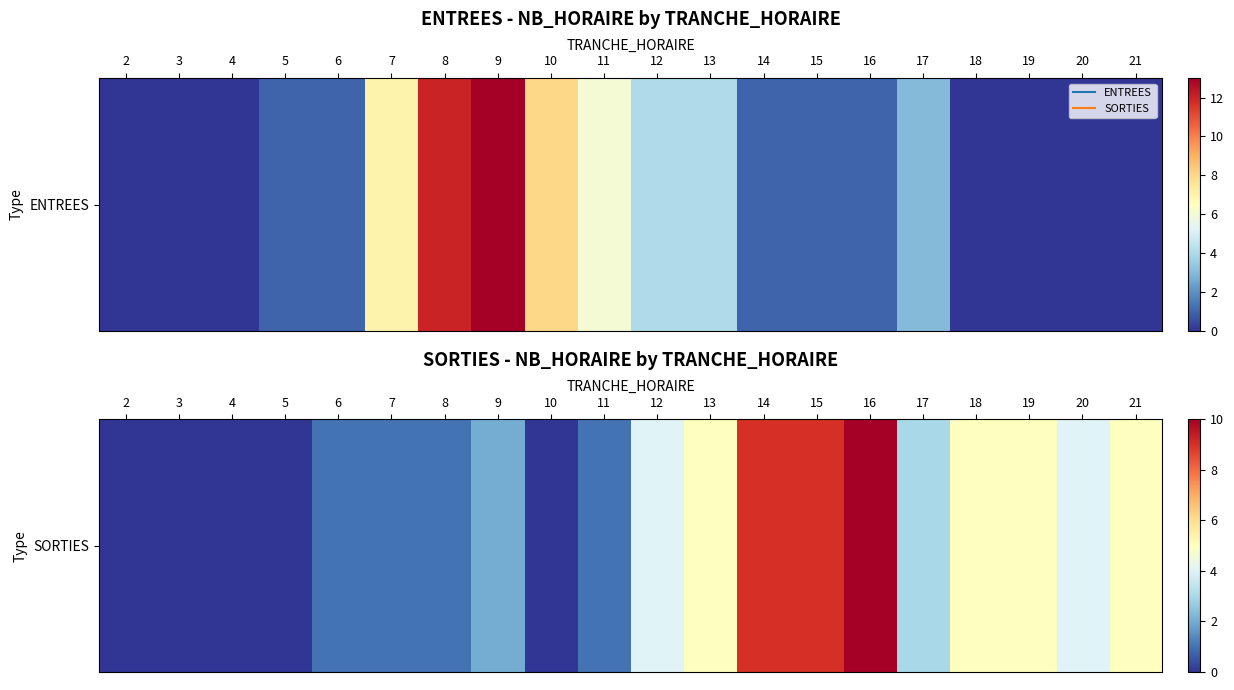

How many values exceed 3?

9